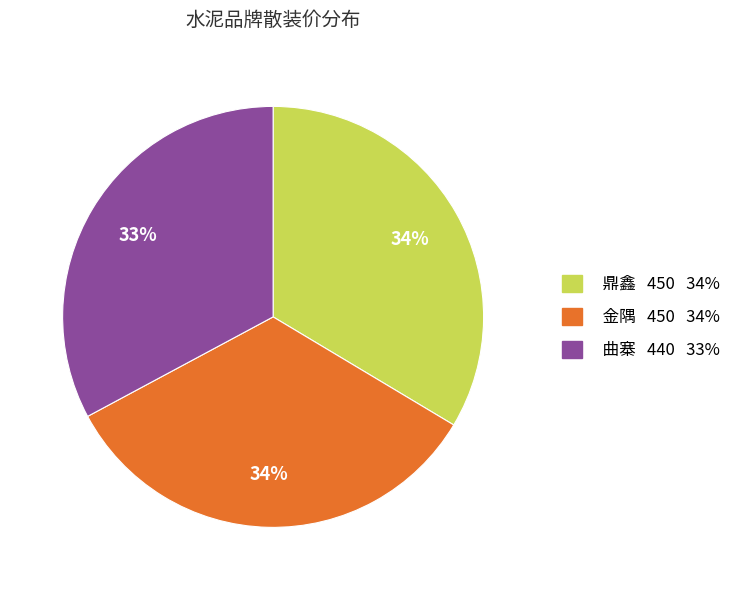

True or false: 金隅 450 34% accounts for 45% of the total.

False